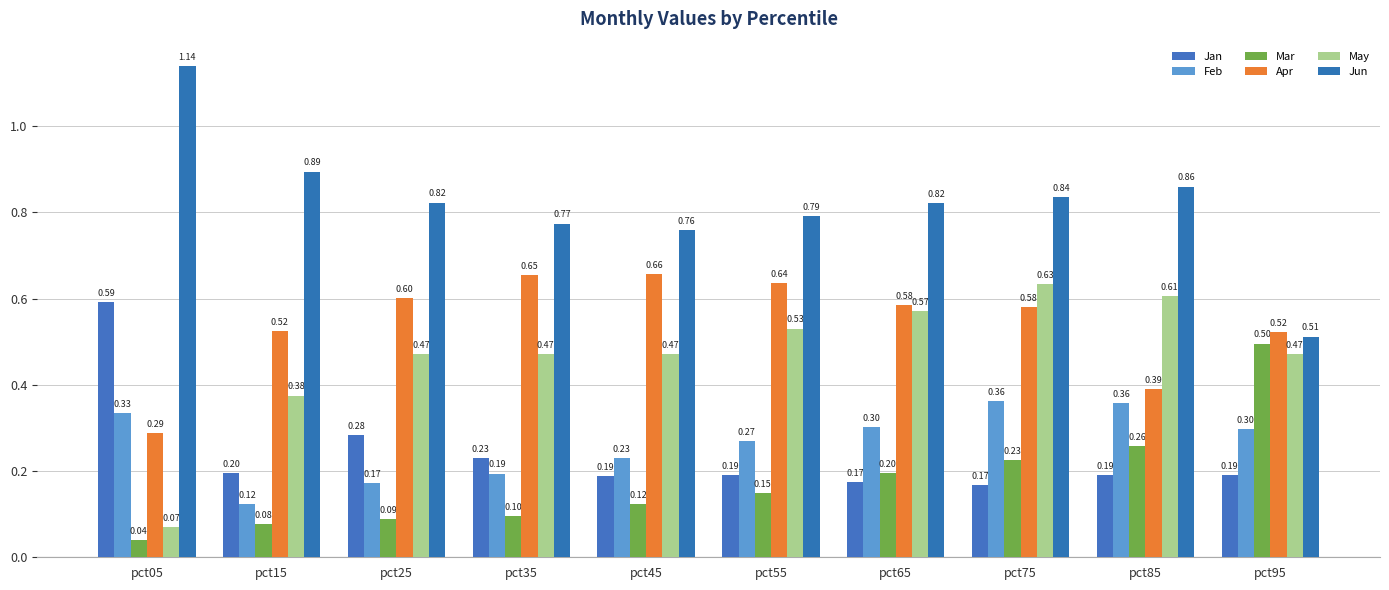

Which series has the largest range (max minus min)?

Jun